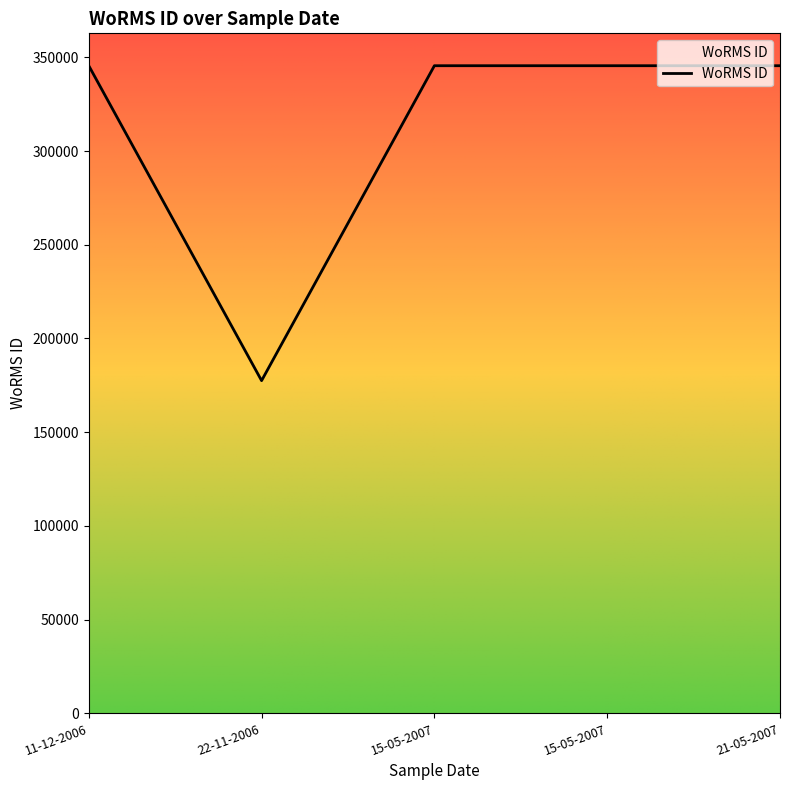

True or false: the data has more than 1 interior local peaks.

False